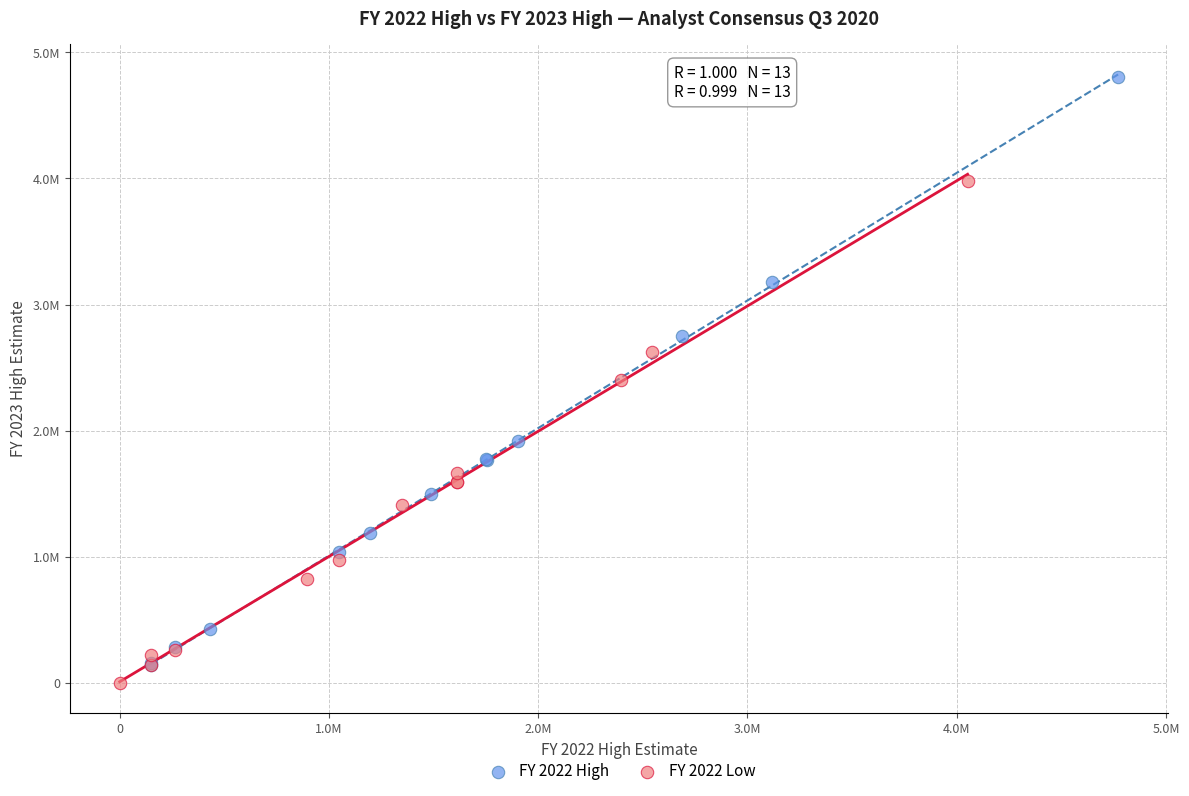

Which series reaches the maximum Y coordinate?

FY 2022 High